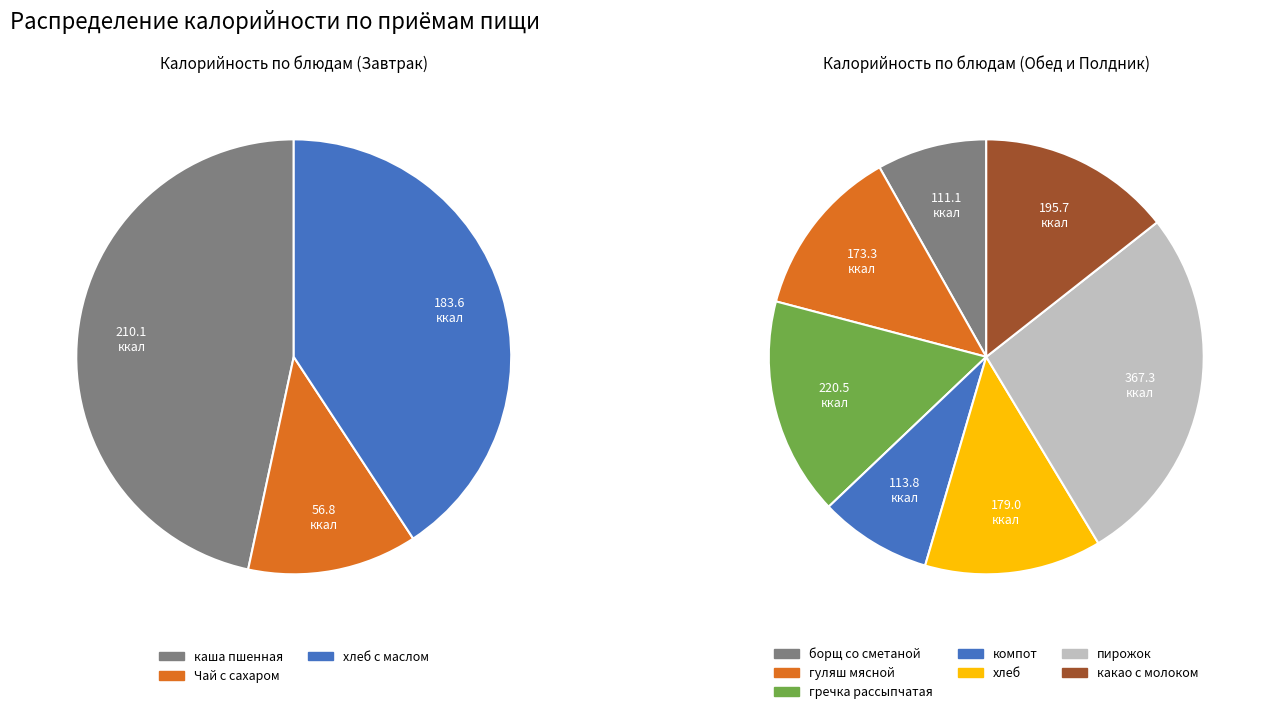

Which slice is the largest?

Полдник (пирожок)